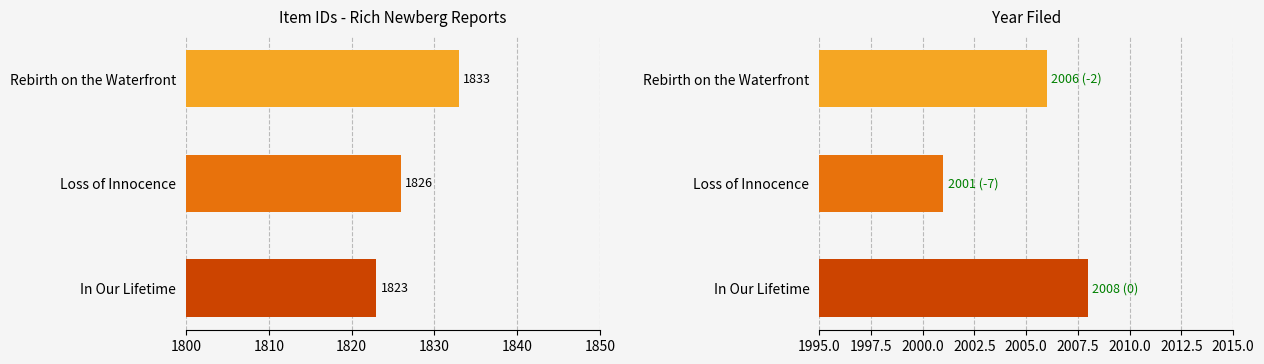

Rank the series by their maximum value, from lowest to highest.

Item Id, Year